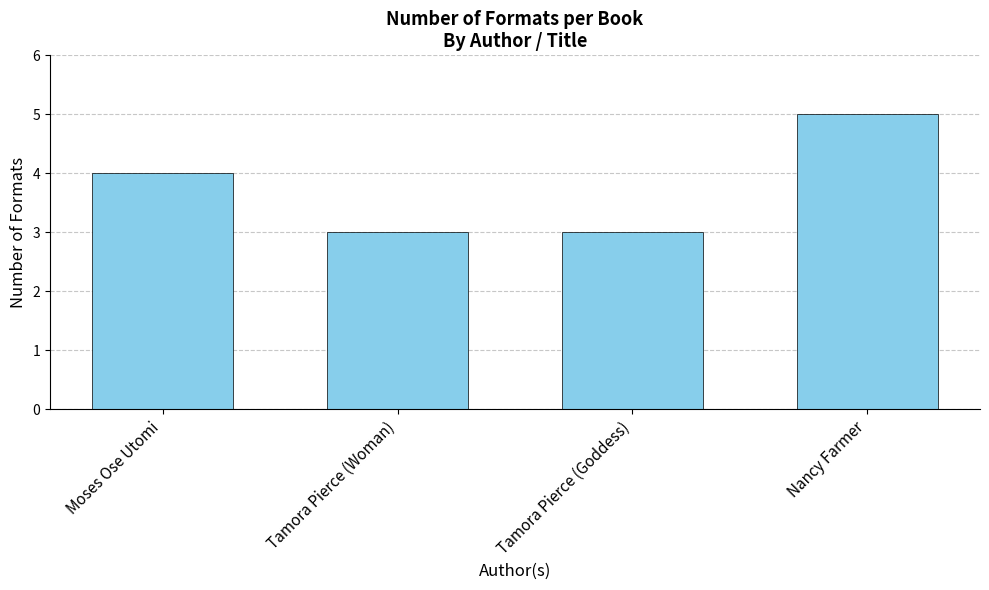

The value at Moses Ose Utomi is 4. True or false?

True